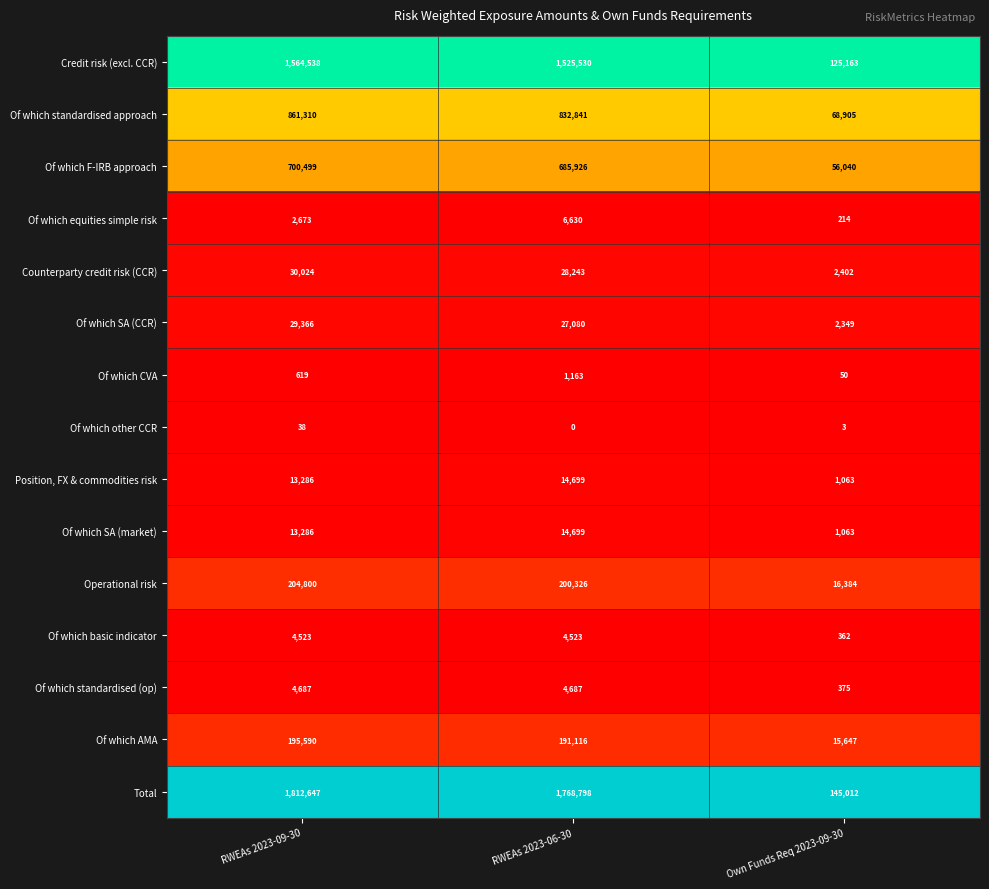

Which category has the lowest value in the Of which SA (CCR) series?

Own Funds Req 2023-09-30